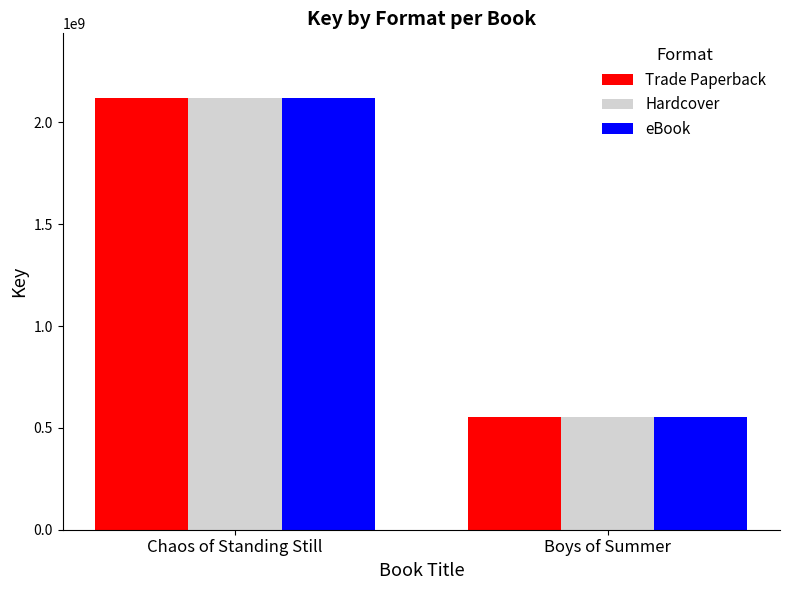

Count the Trade Paperback values in the range 553632464 to 2119762245.

2